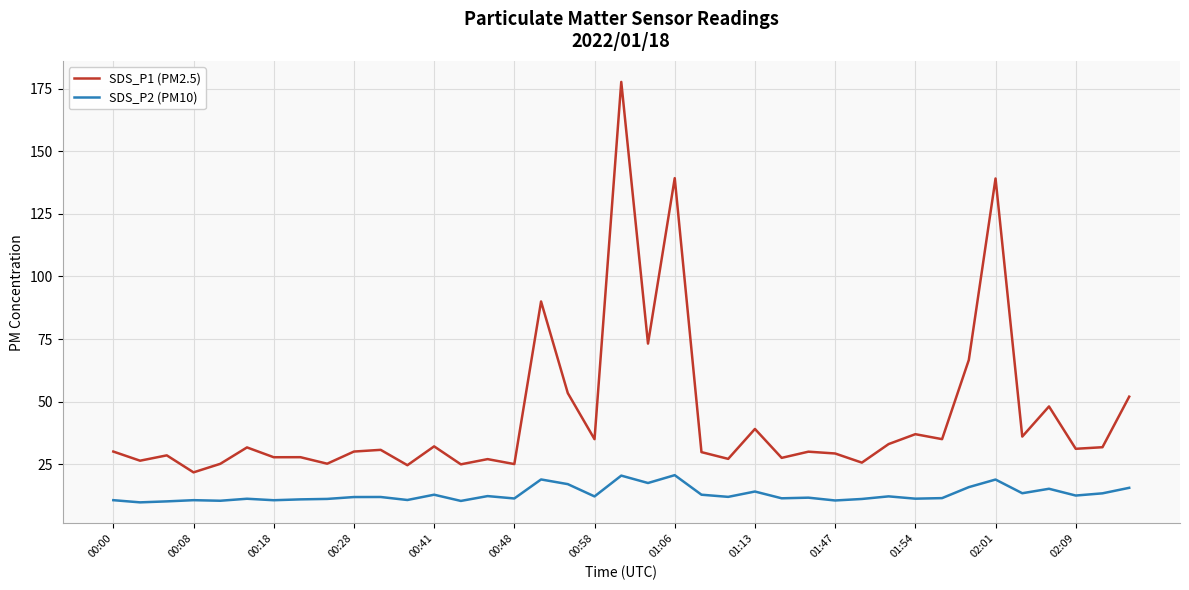

Does the chart have visible grid lines?

Yes